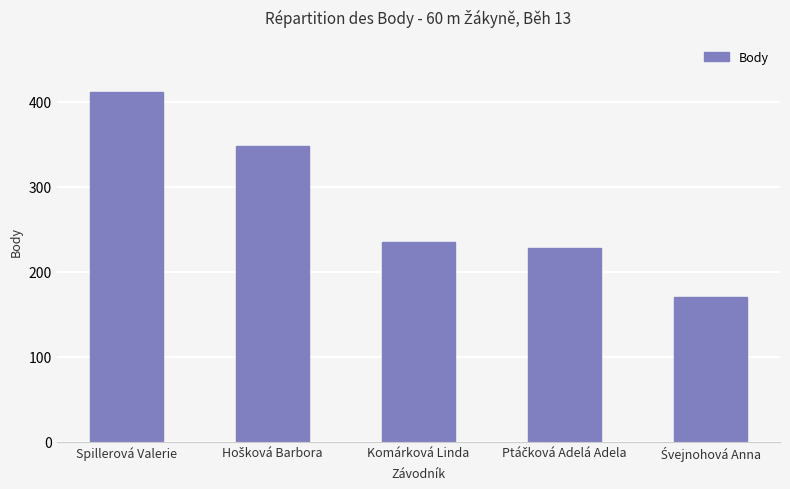

What is the sum of all values?

1392